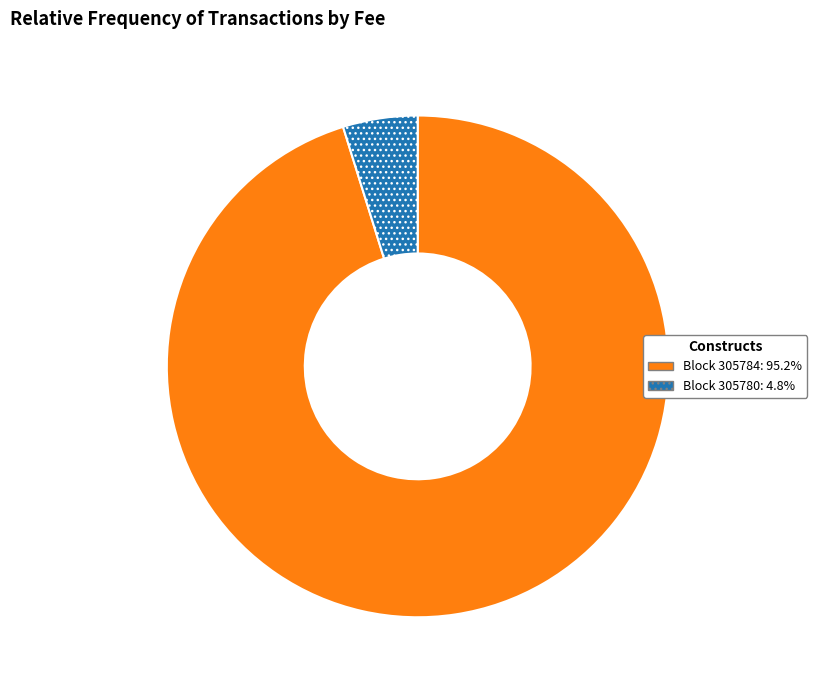

Is Block 305784: 95.2% the majority of the pie?

Yes